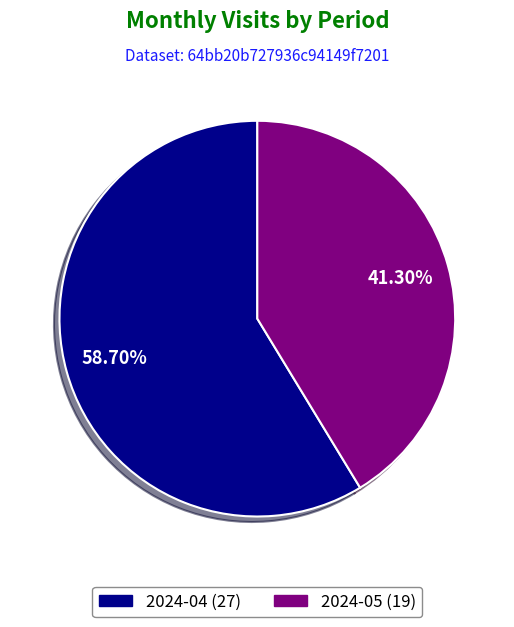

What is the ratio of the value at 2024-05 to the value at 2024-04?

0.7